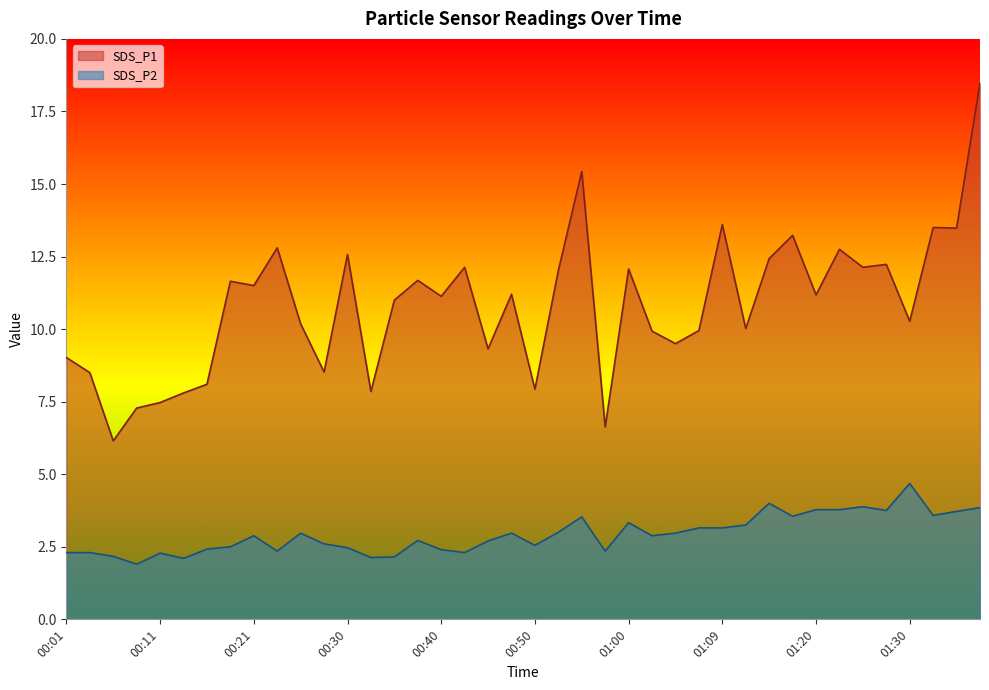

Which series changed the most between 00:06 and 00:45?

SDS_P1